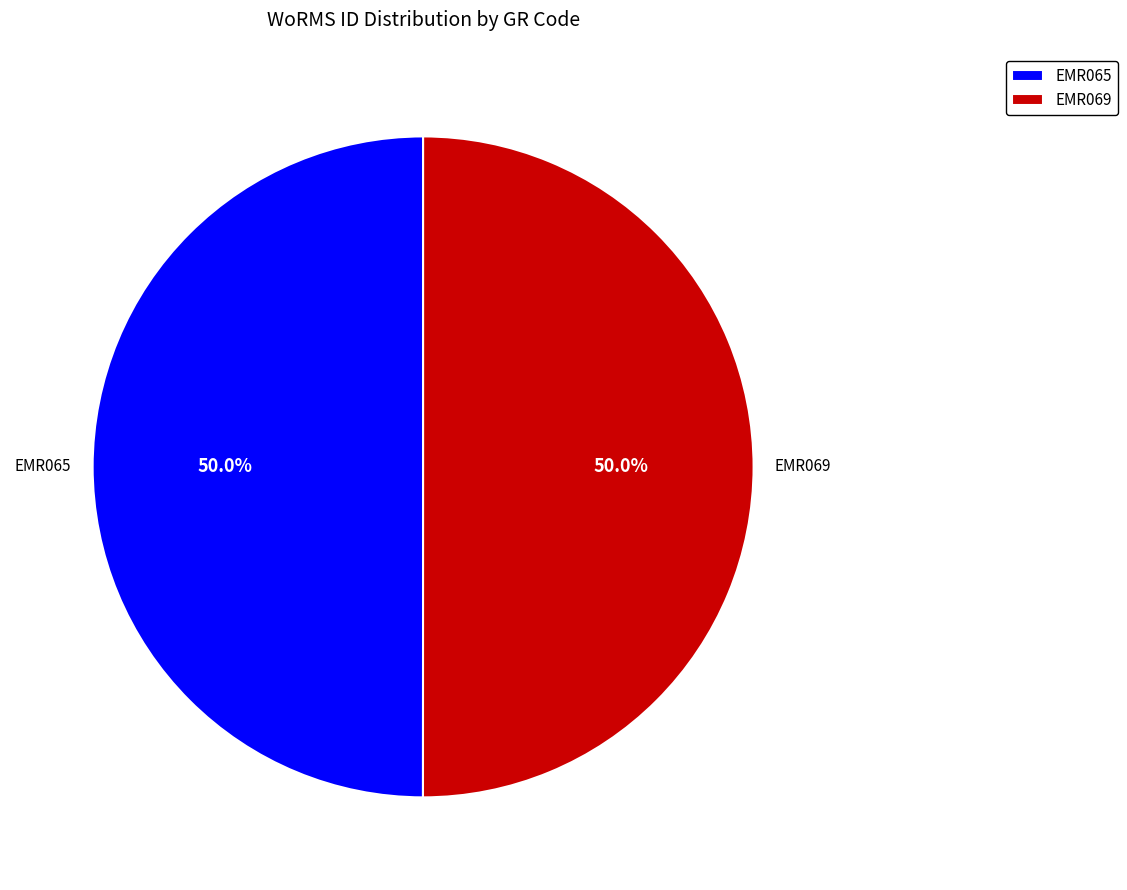

What is the ratio of the value at EMR069 to the value at EMR065?

1.0